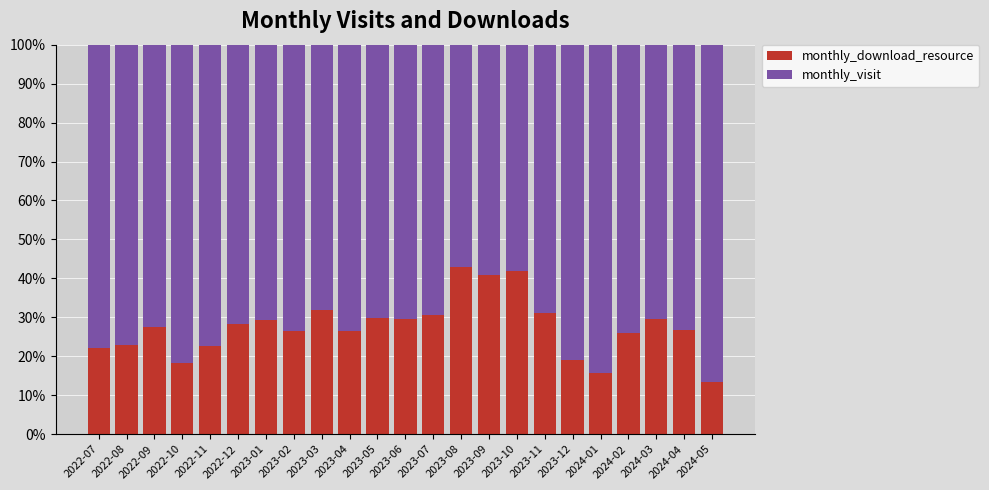

What is the total value across all series at 2023-07?

100.0